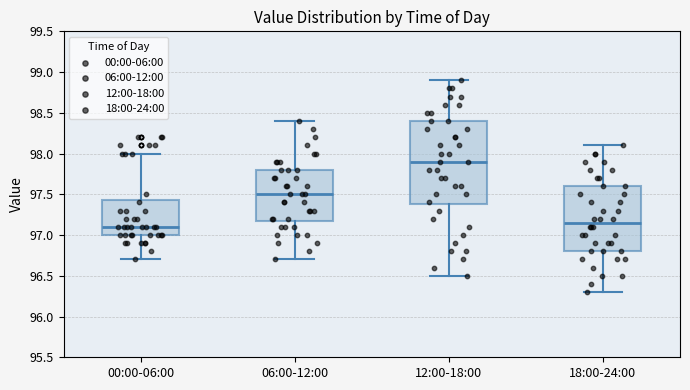

Which box is the tallest, from its lower edge to its upper edge?

12:00-18:00